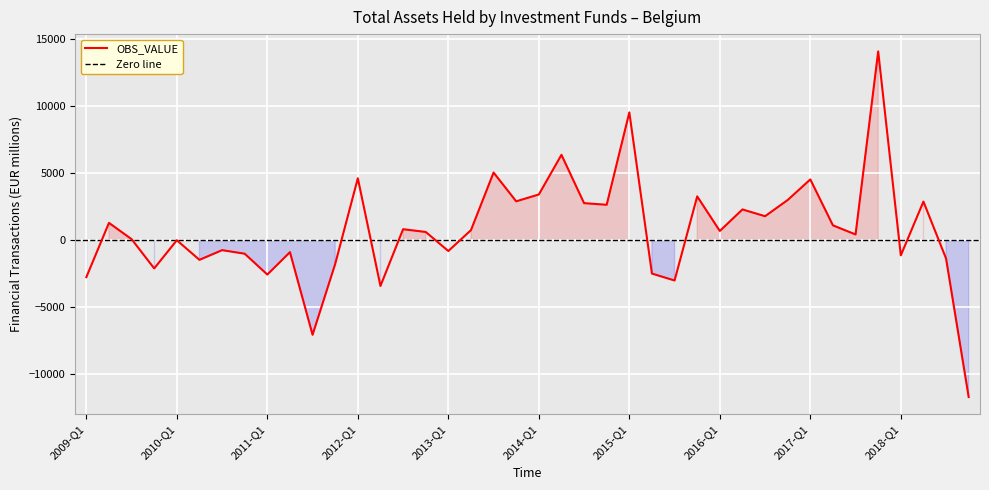

List the labels in order of value, smallest first.

2018-Q4, 2011-Q3, 2012-Q2, 2015-Q3, 2009-Q1, 2011-Q1, 2015-Q2, 2009-Q4, 2011-Q4, 2010-Q2, 2018-Q3, 2018-Q1, 2010-Q4, 2011-Q2, 2013-Q1, 2010-Q3, 2010-Q1, 2009-Q3, 2017-Q3, 2012-Q4, 2016-Q1, 2013-Q2, 2012-Q3, 2017-Q2, 2009-Q2, 2016-Q3, 2016-Q2, 2014-Q4, 2014-Q3, 2018-Q2, 2013-Q4, 2016-Q4, 2015-Q4, 2014-Q1, 2017-Q1, 2012-Q1, 2013-Q3, 2014-Q2, 2015-Q1, 2017-Q4